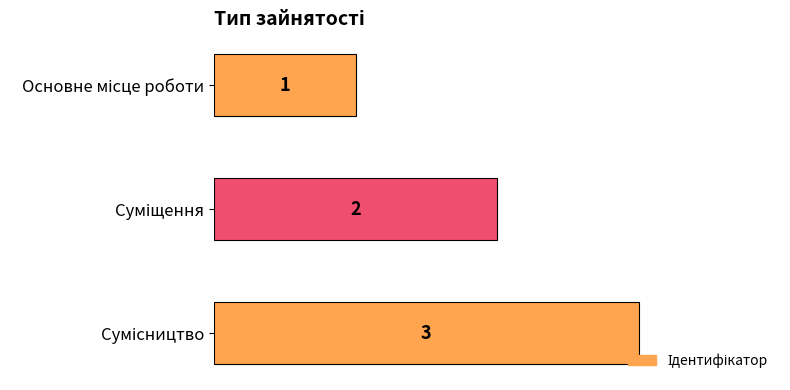

Count the values in the range 1 to 3.

3